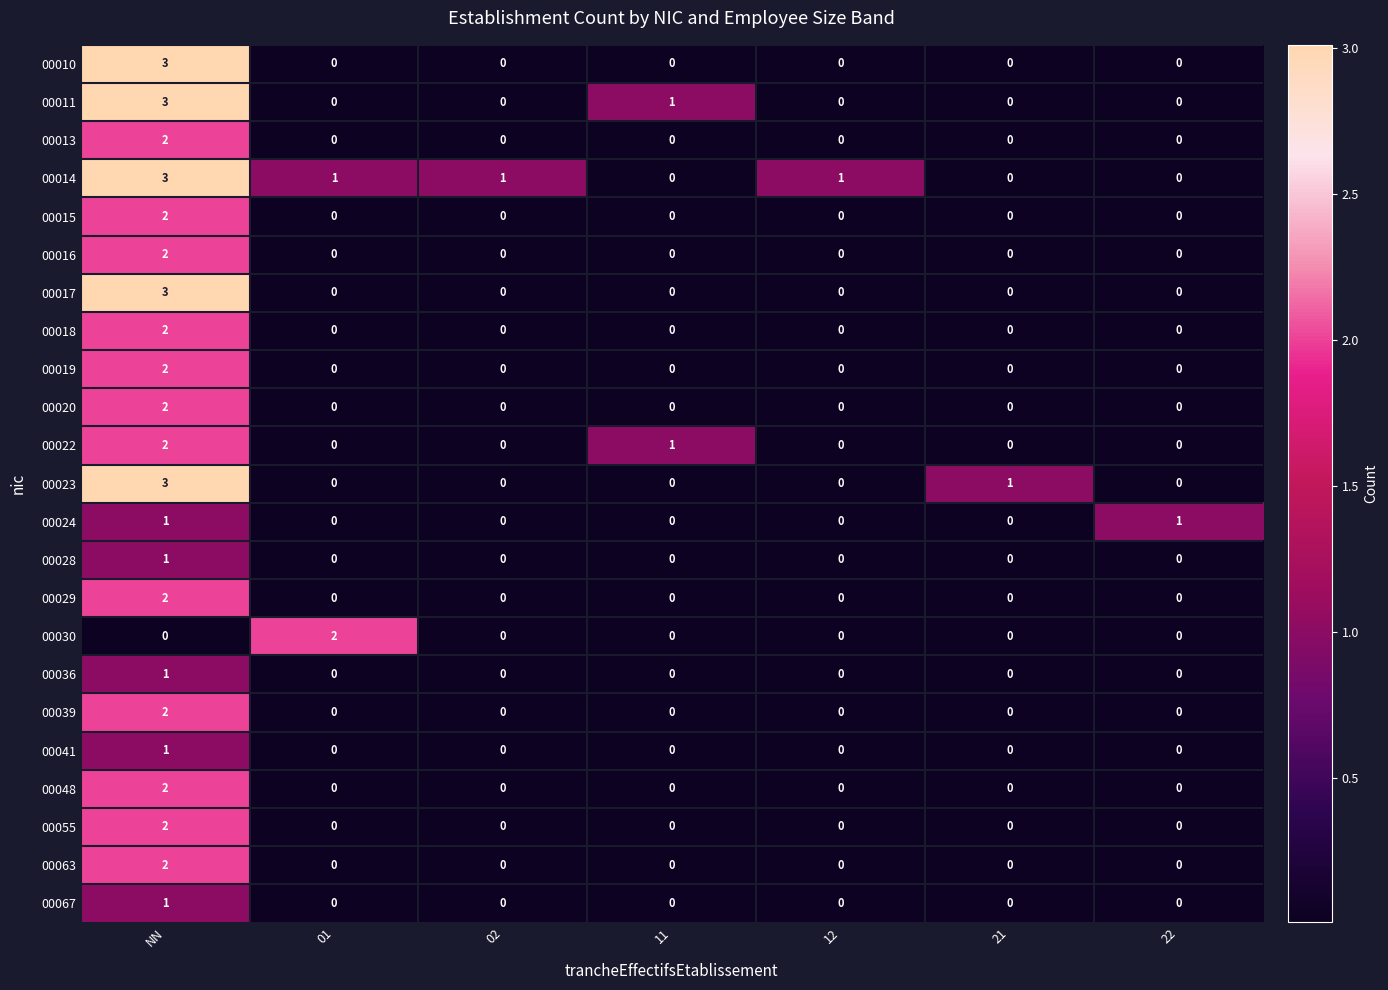

Which series has the largest total across all categories?

00014